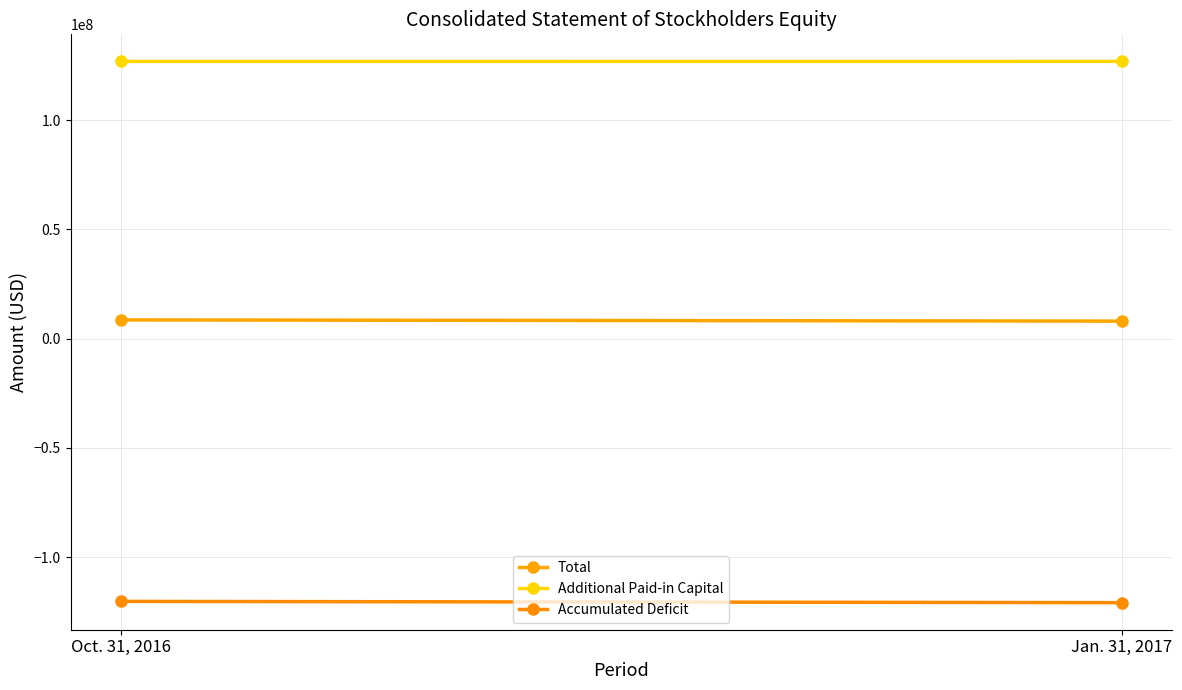

Which series changed the most between Oct. 31, 2016 and Jan. 31, 2017?

Accumulated Deficit